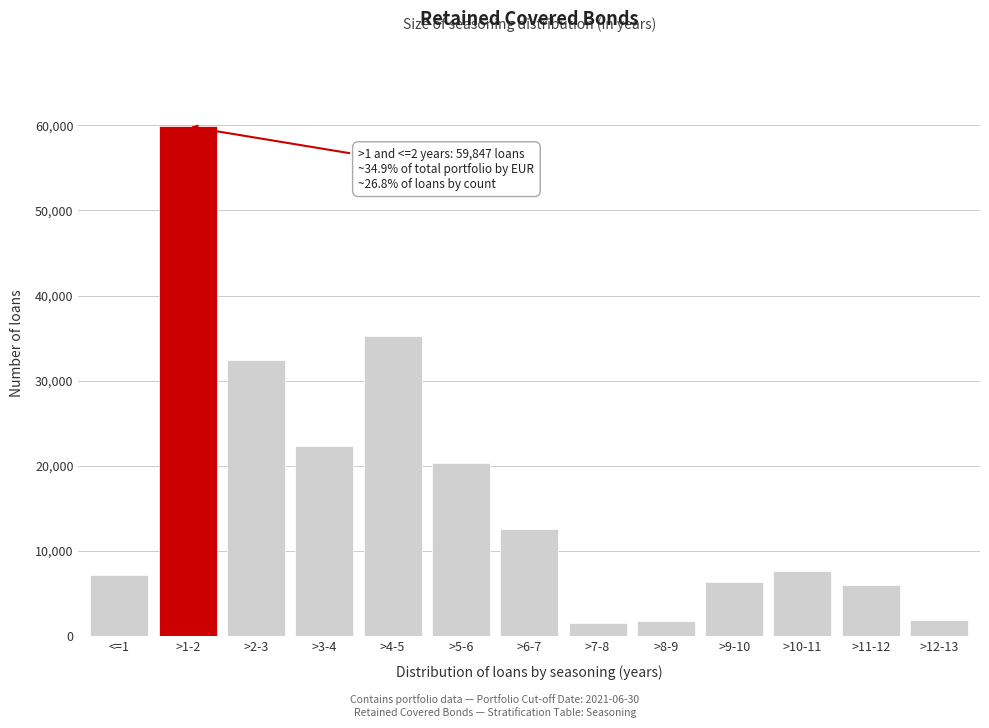

What is the greatest value displayed?

59847